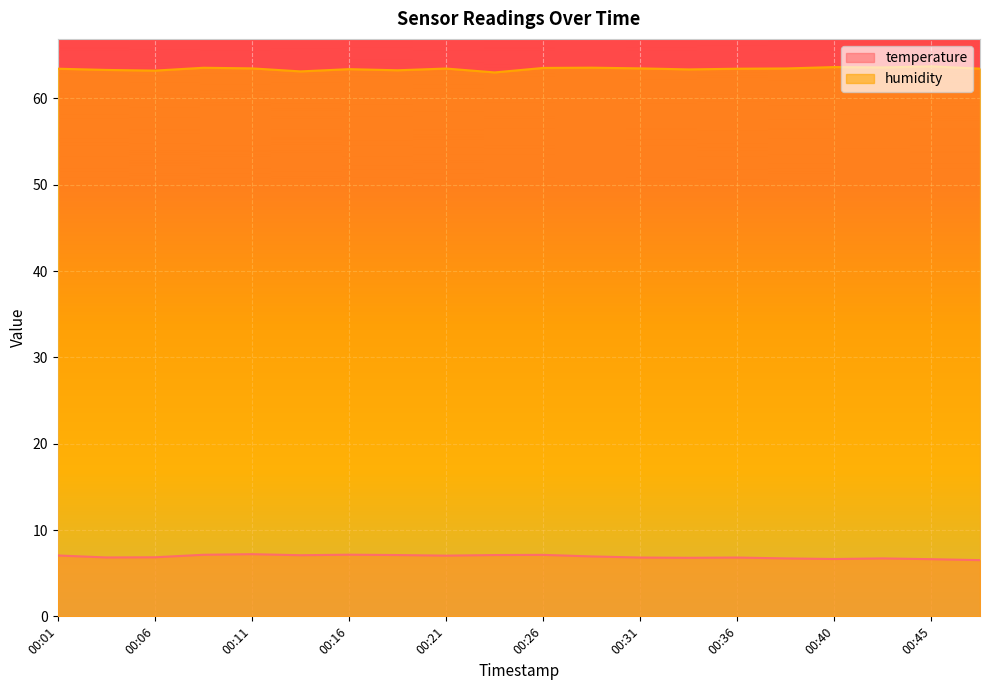

How many lines are shown in the chart?

2